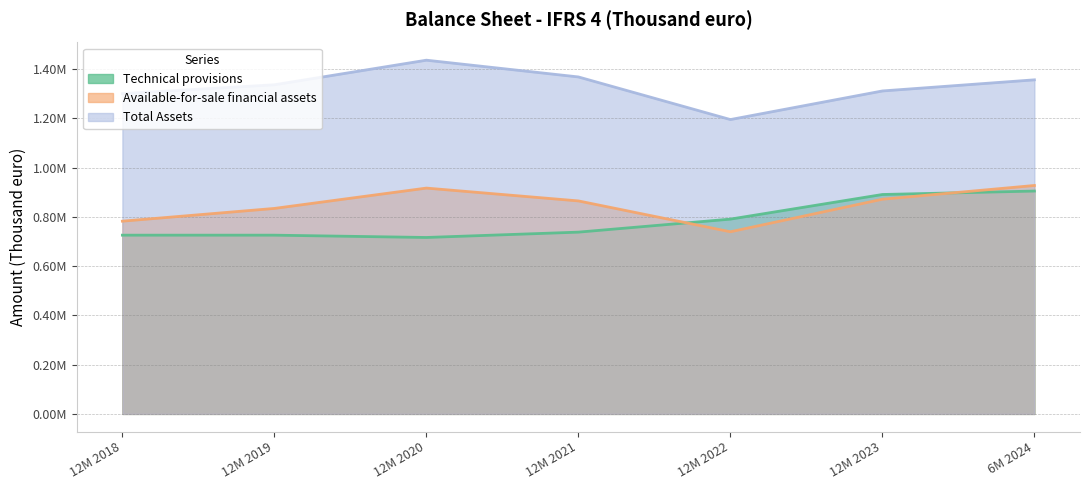

What are all the series names shown in the legend?

Technical provisions, Available-for-sale financial assets, Total Assets